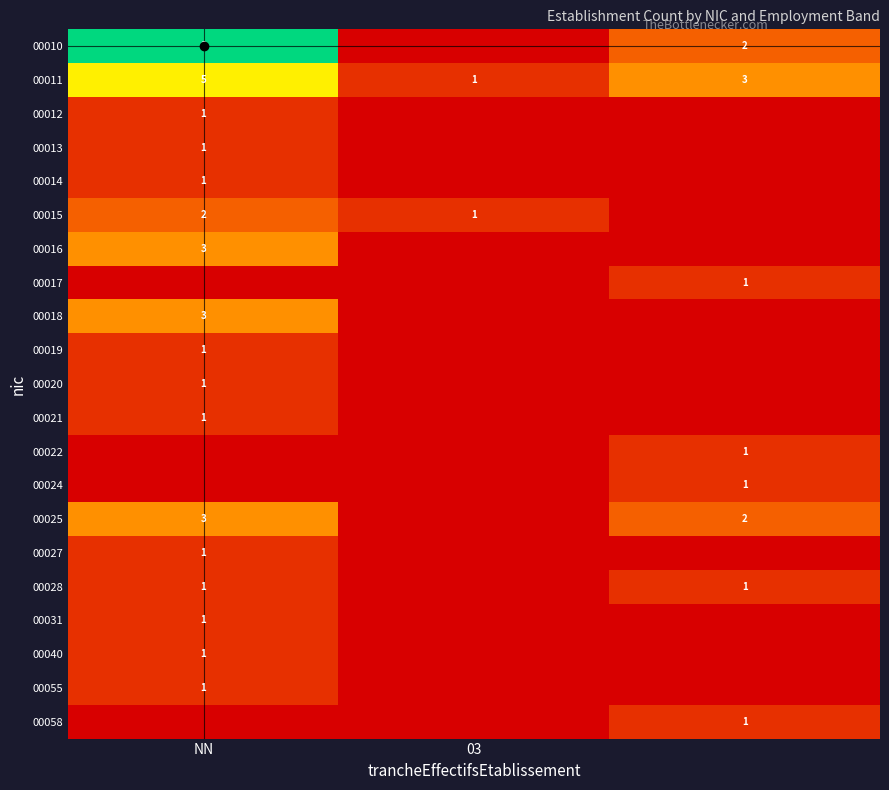

The value of 00016 at NN is 3. True or false?

True